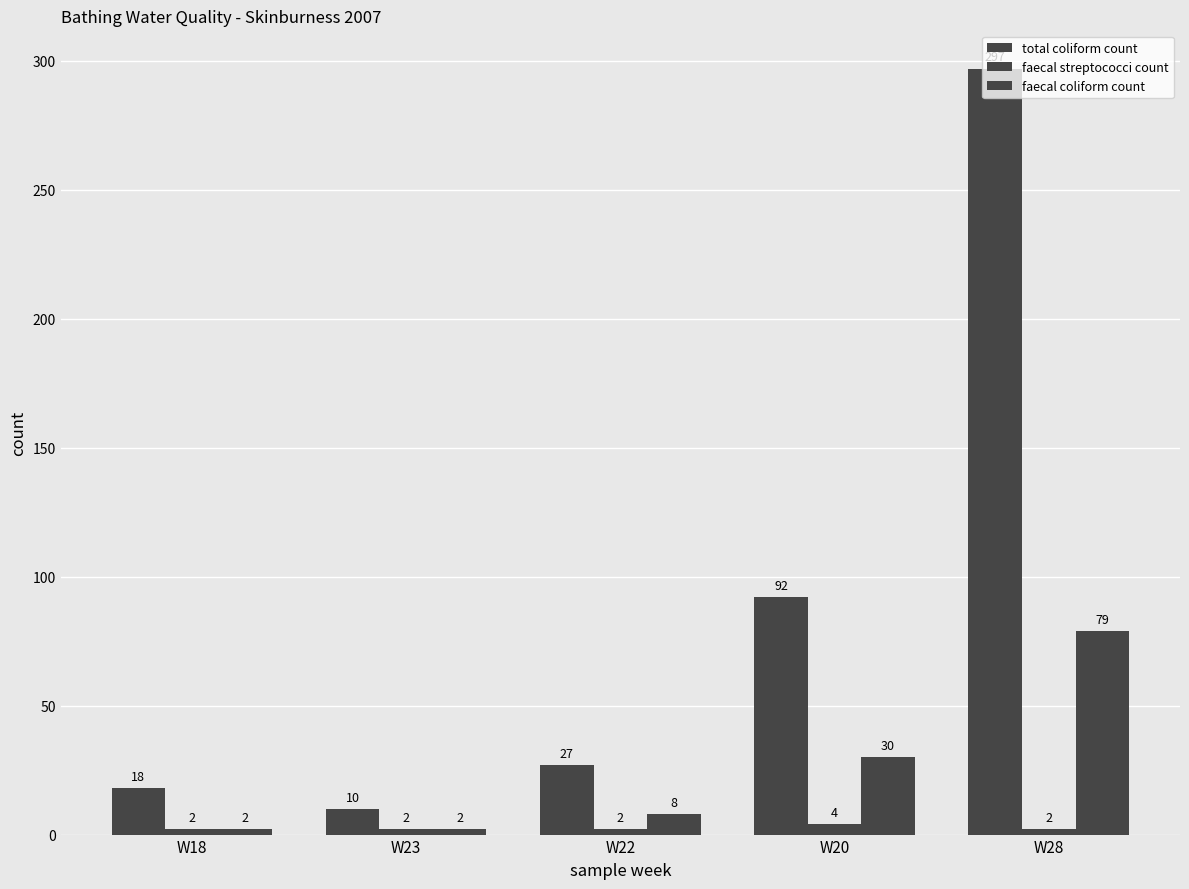

The faecal streptococci count series shows 1 at W28. True or false?

False